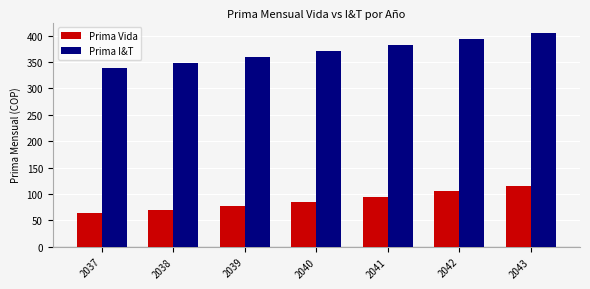

What is the value of the Prima Vida bar at the 1st from the left?

63.0